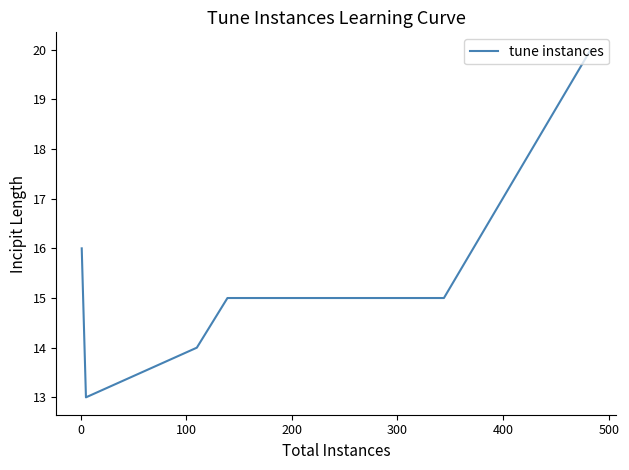

Count the values in the range 14 to 16.

4